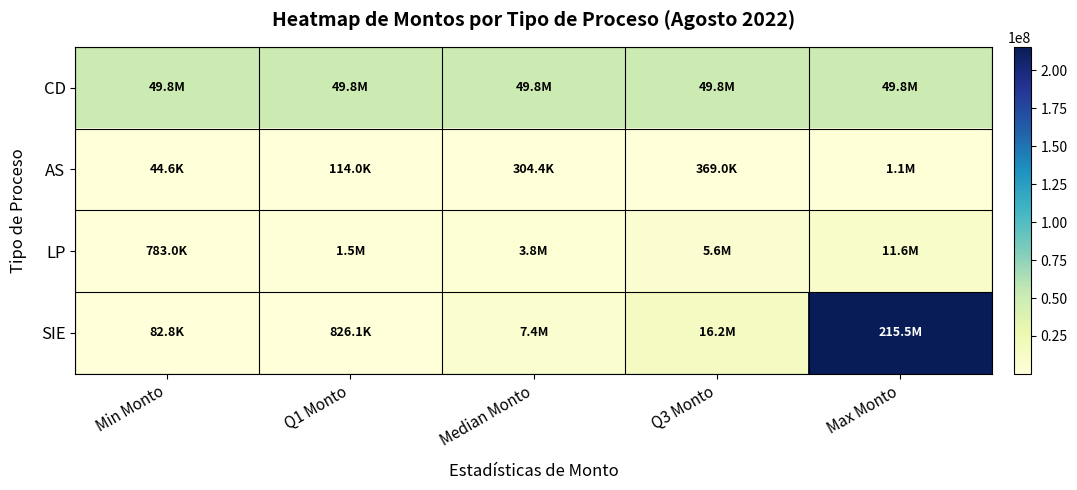

Between Q3 Monto and Median Monto, which is larger?

Q3 Monto